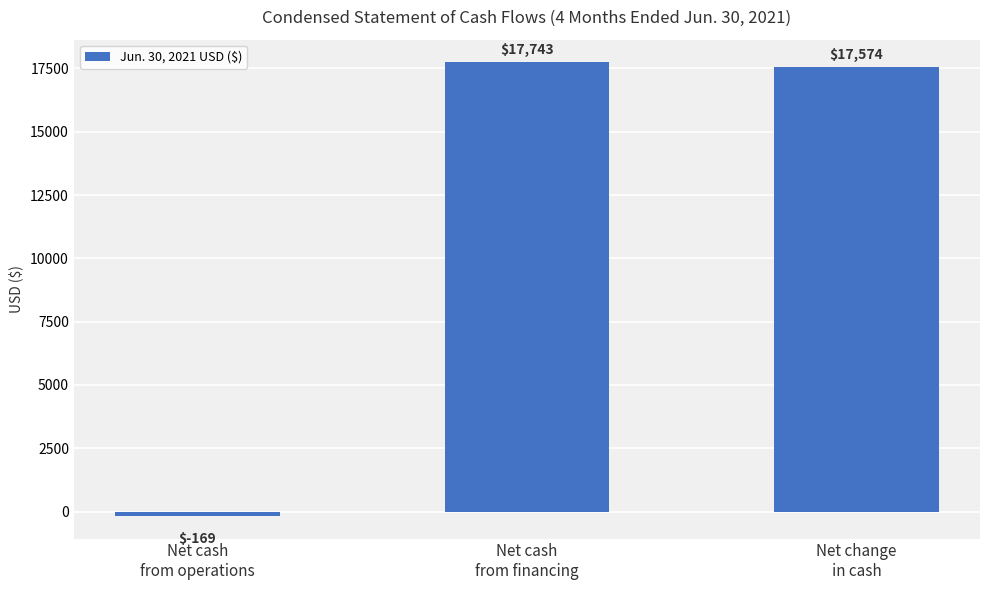

List the labels in order of value, smallest first.

Net cash
from operations, Net change
in cash, Net cash
from financing